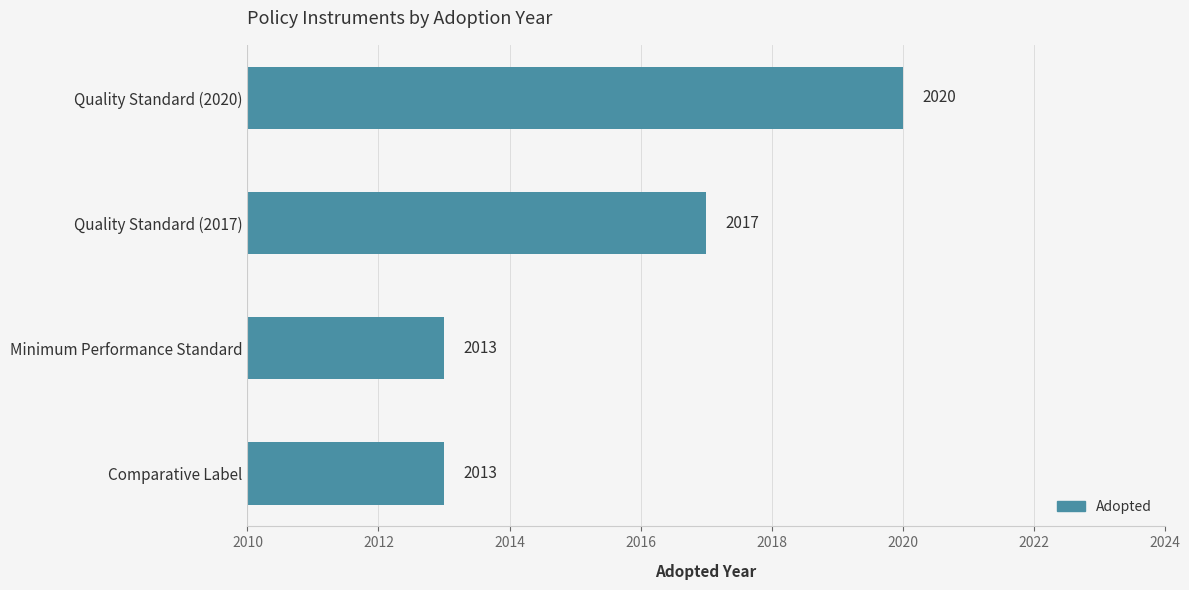

Which has a higher value, Quality Standard (2020) or Minimum Performance Standard?

Quality Standard (2020)